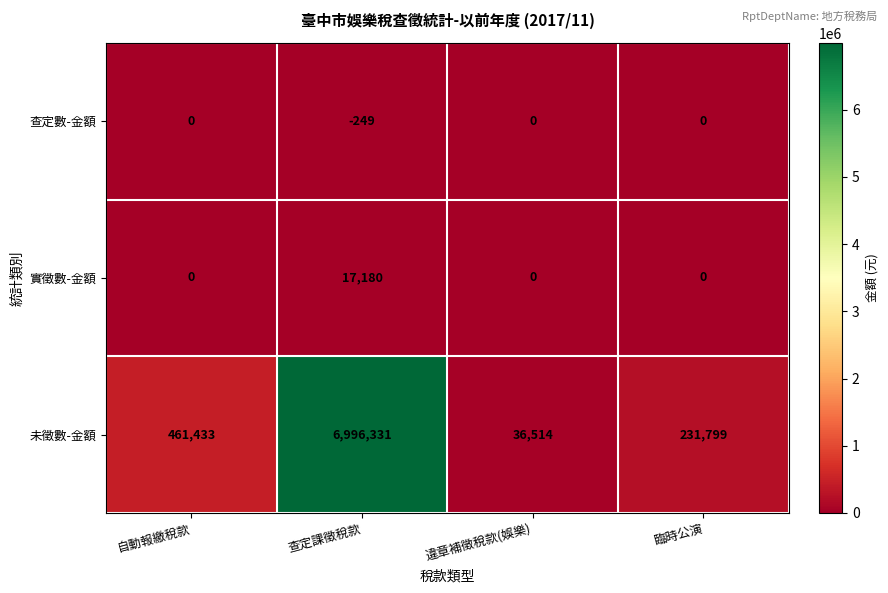

What is the sum of all 實徵數-金額 values?

17180